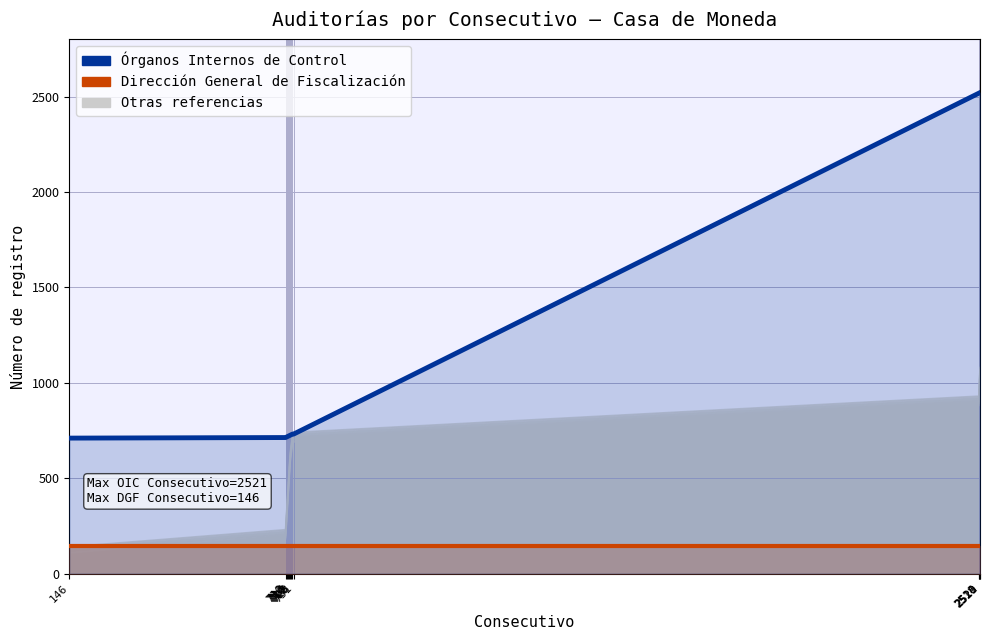

At which label does Dirección General de Fiscalización reach its minimum?

146